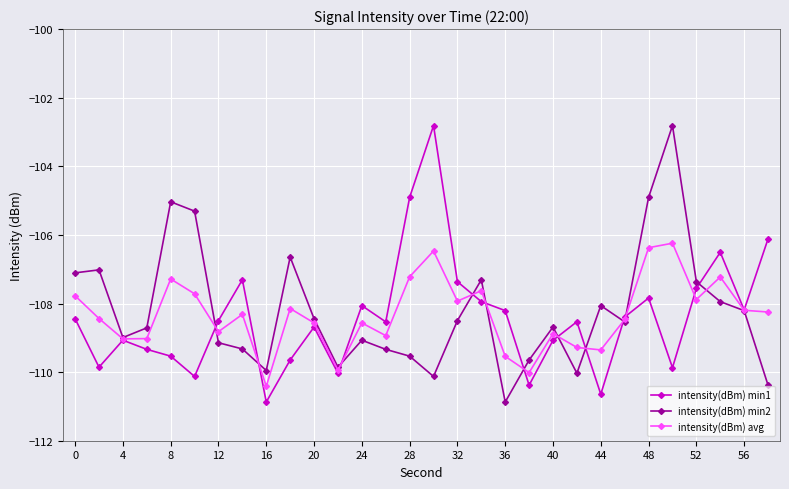

What is the lowest value of the intensity(dBm) min1 series?

-110.9